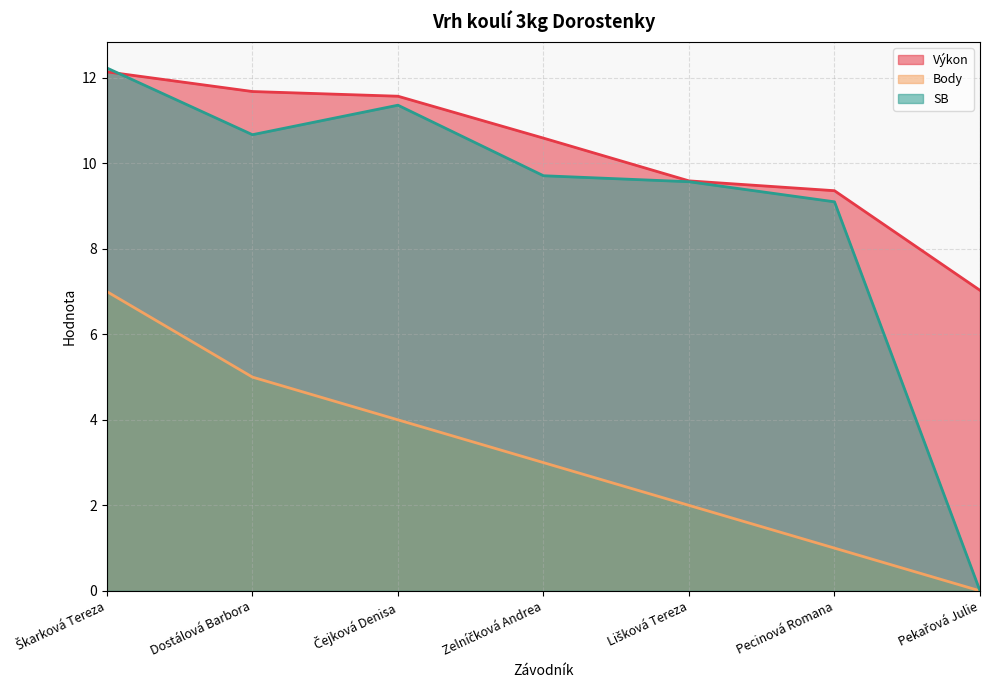

How many values in SB are above zero?

6